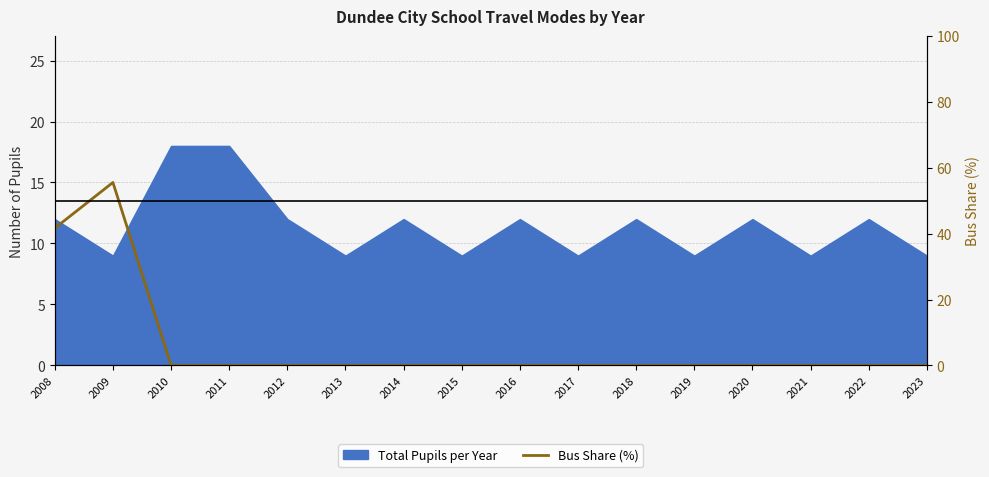

True or false: the data has more than 0 interior local peaks.

True